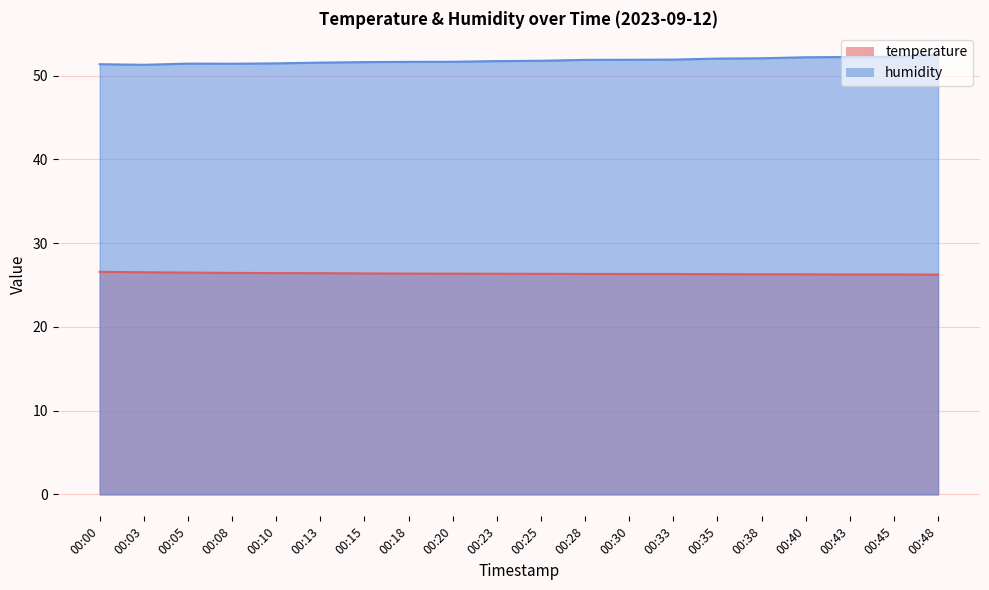

True or false: humidity has more than 0 interior local peaks.

True